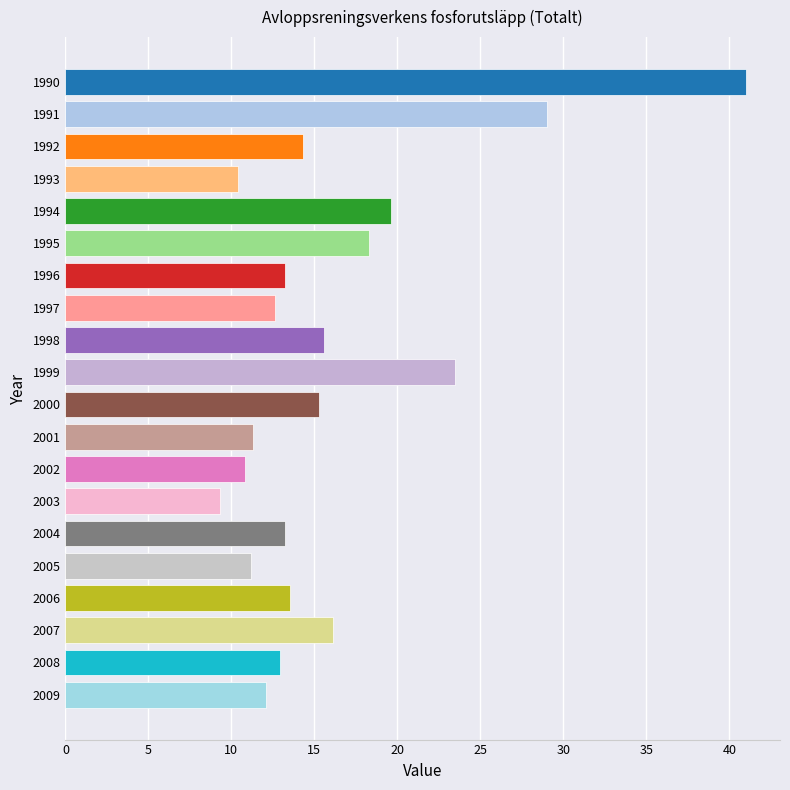

Between 1996 and 1999, which is larger?

1999